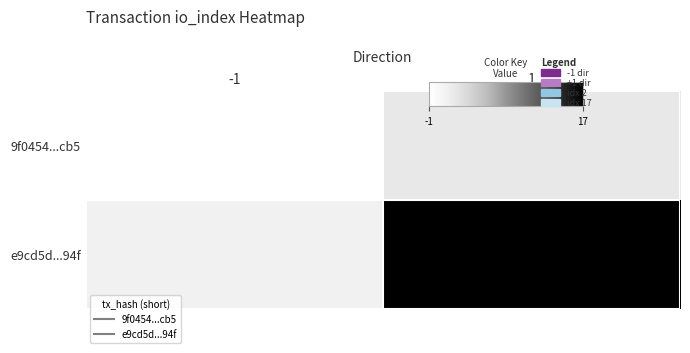

Reading left to right, list all the values displayed in this chart.

9f0454...cb5: -1=-1	1=2
e9cd5d...94f: -1=1	1=17